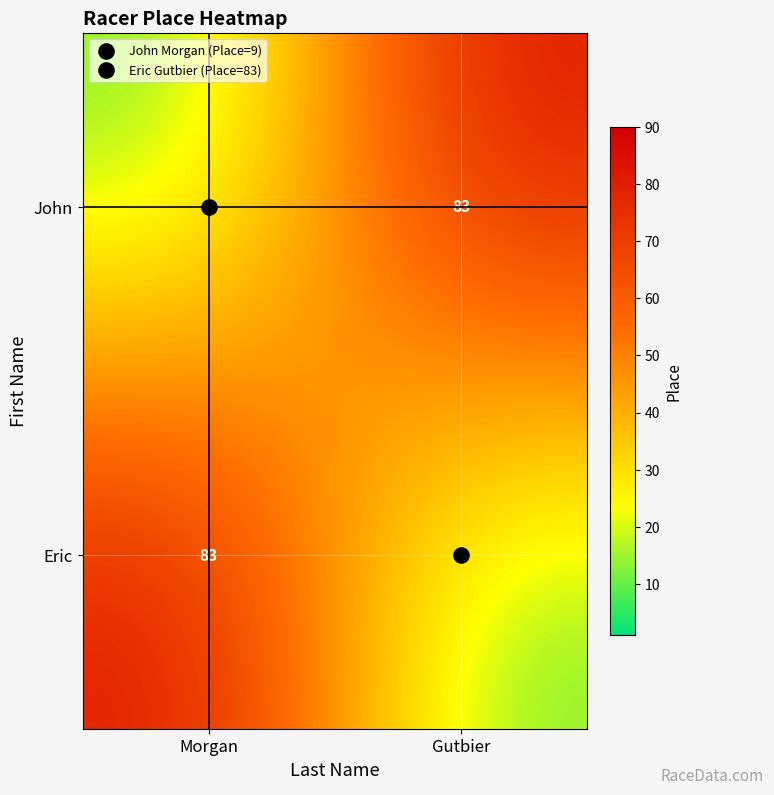

What is the sum of all Eric values?

92